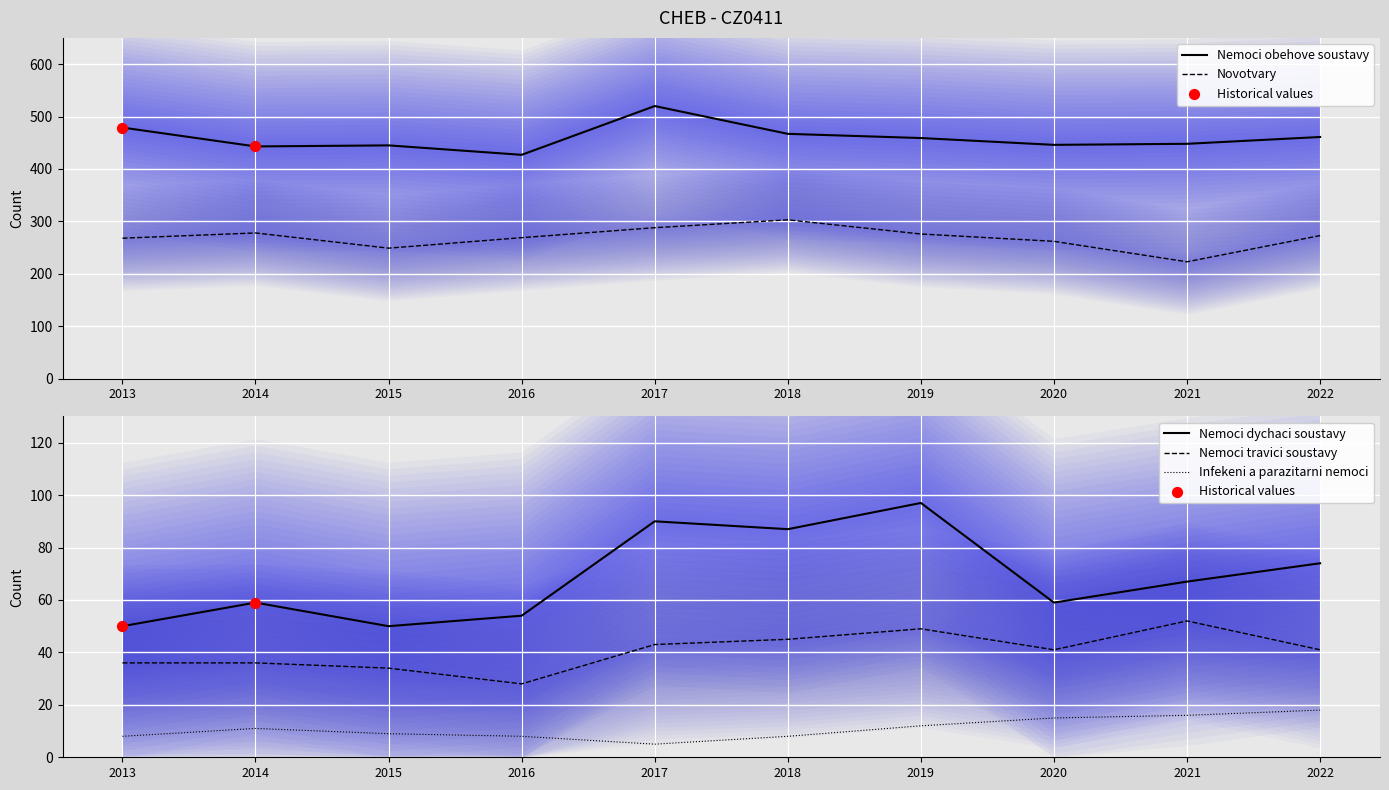

What is the total value across all series at 2014?

827